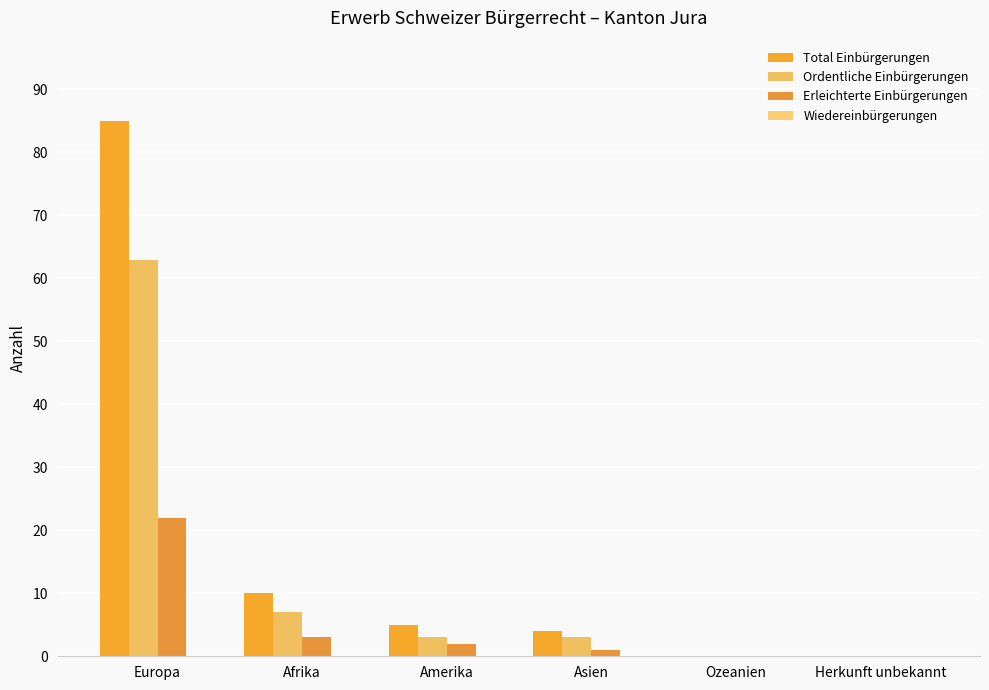

How many groups of bars are there?

6